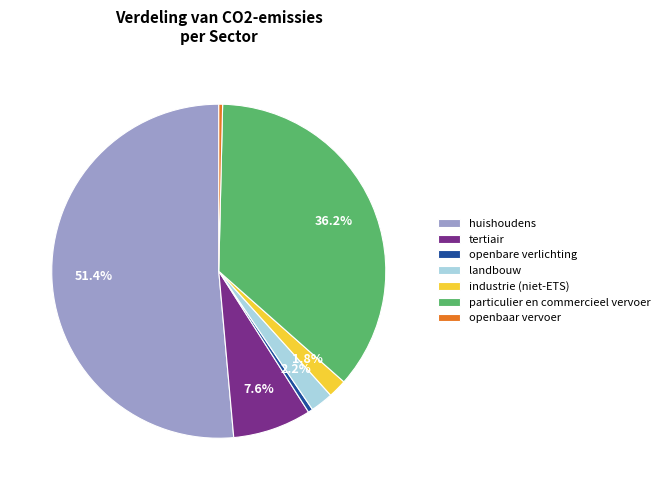

Is there a majority slice in this chart?

Yes